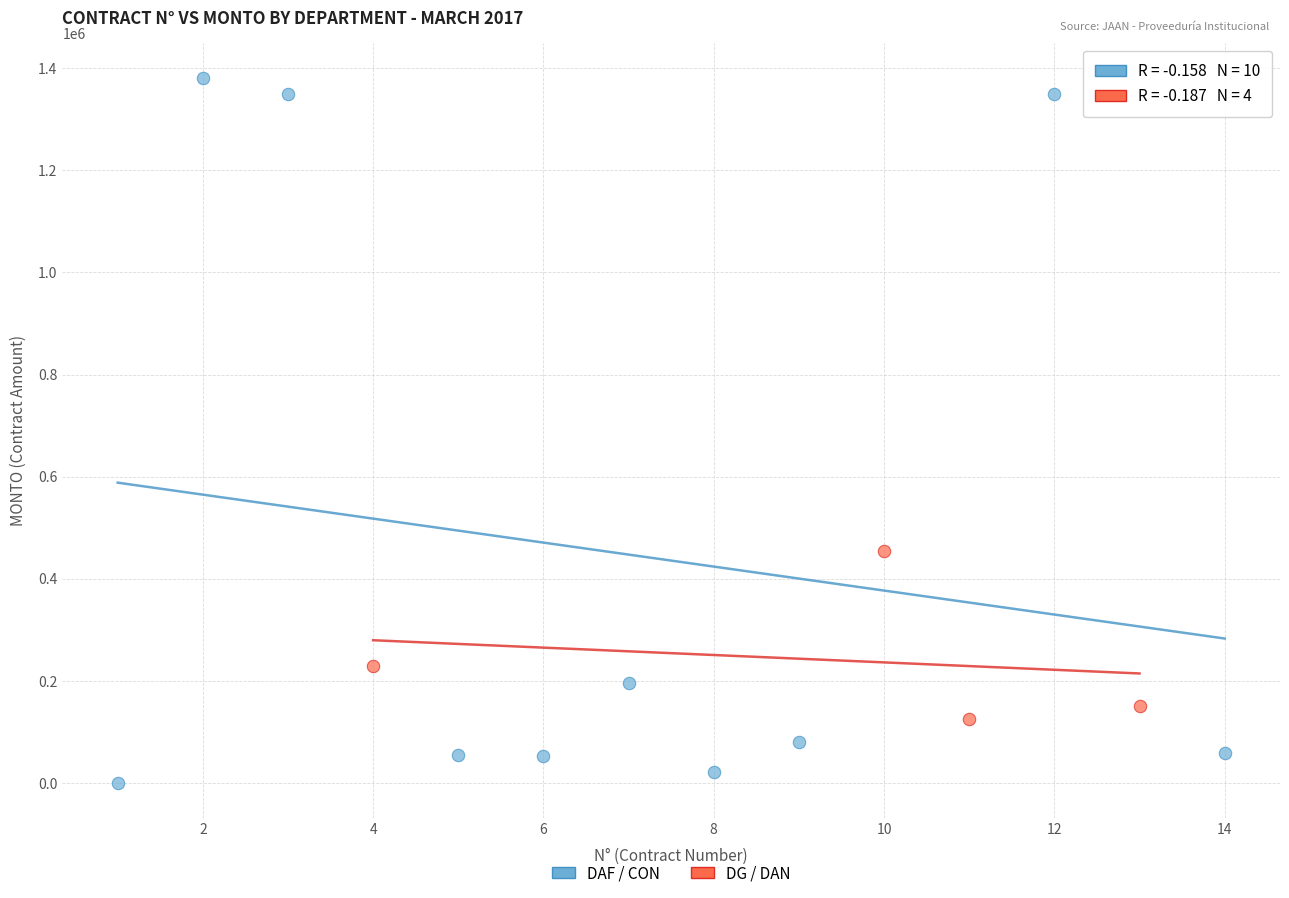

Which series has the widest spread of Y values?

DAF / CON